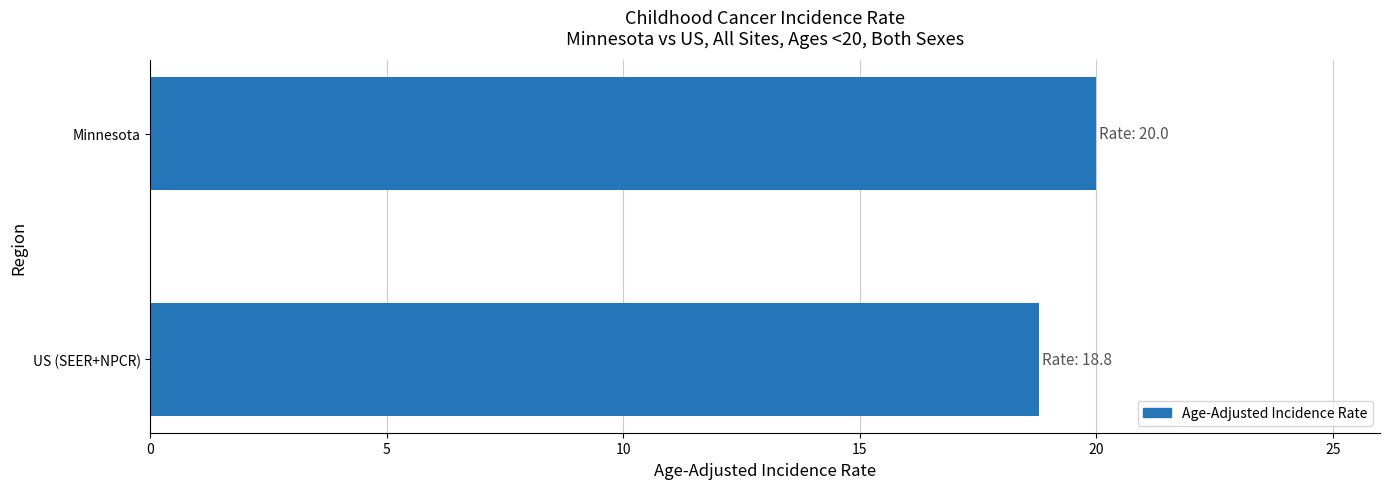

What is the maximum value shown in the chart?

20.0